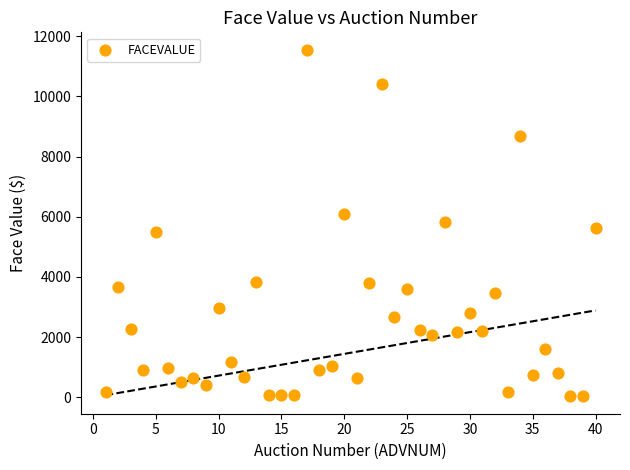

What is the range of Y values (max minus min)?

11517.5